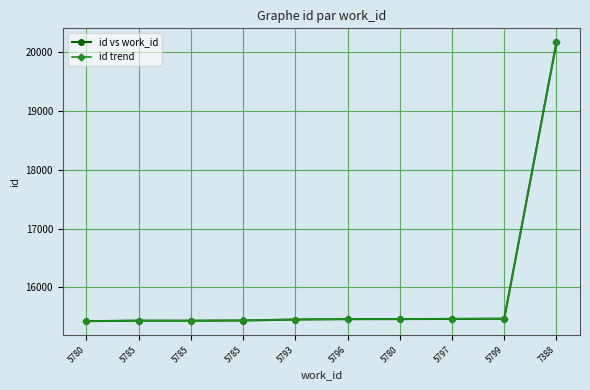

Where is id vs work_id nearest to the value 17795?

5799